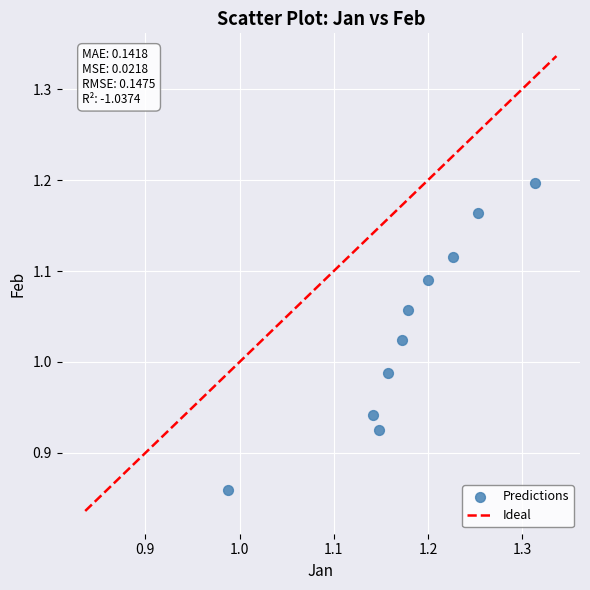

What is the range of X values (max minus min)?

0.3